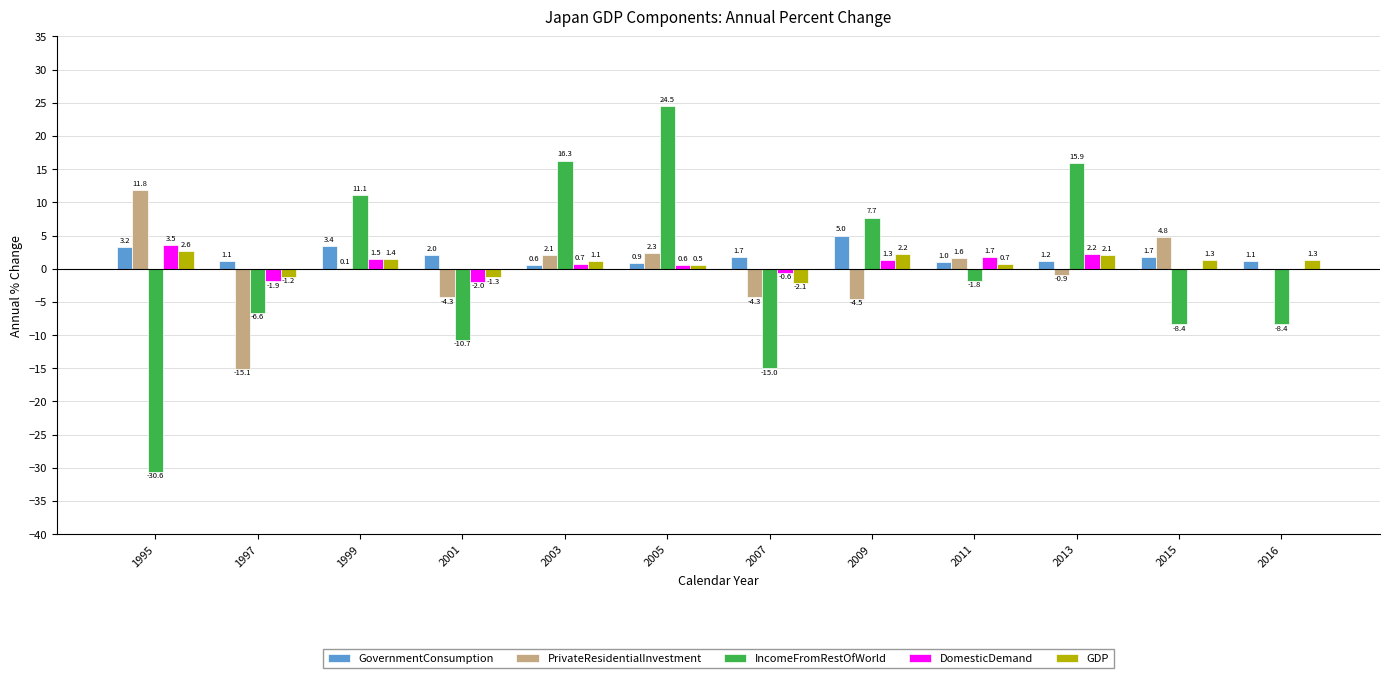

What is the maximum value shown in the chart?

24.5